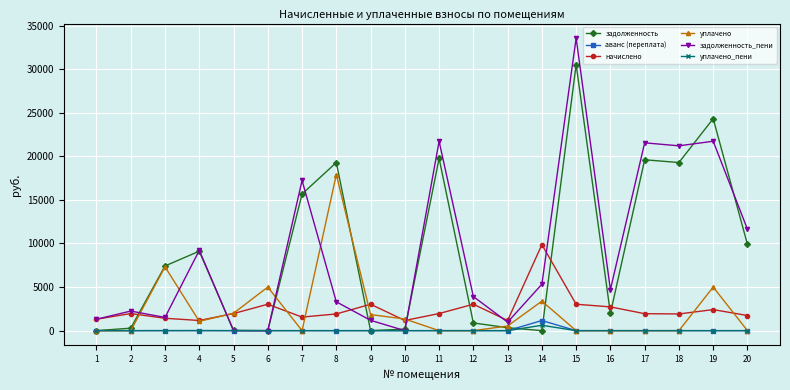

True or false: начислено has more than 0 interior local peaks.

True